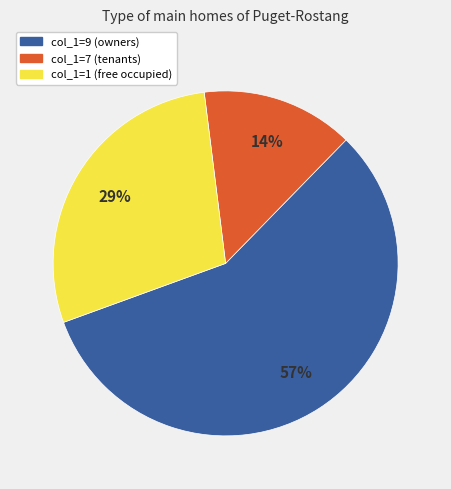

Does any single category account for the majority?

Yes